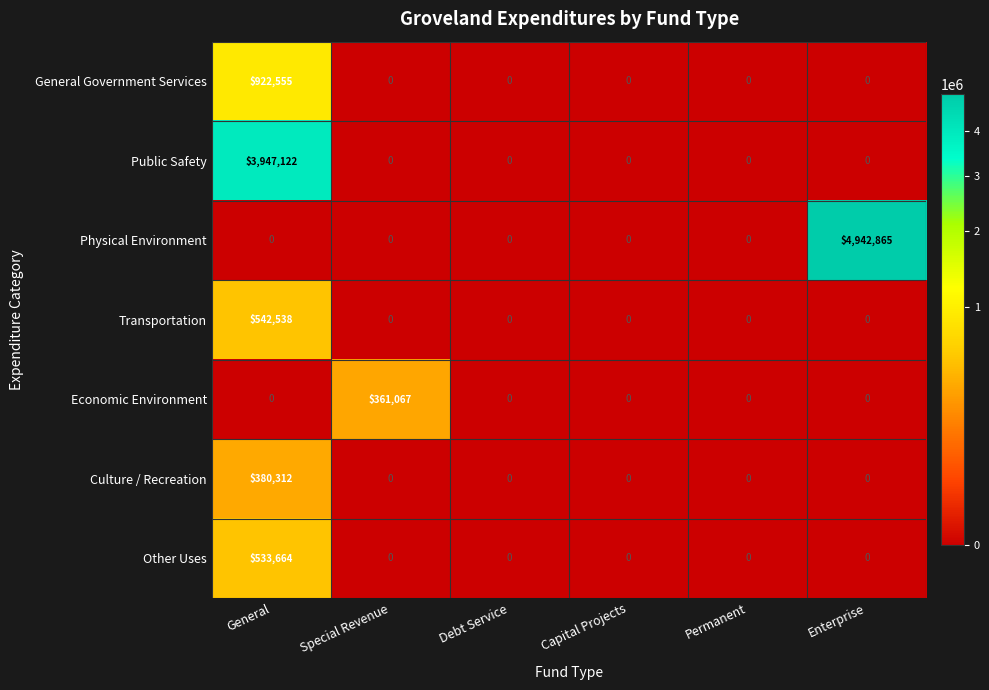

What is the approximate value of Public Safety at General?

3947122